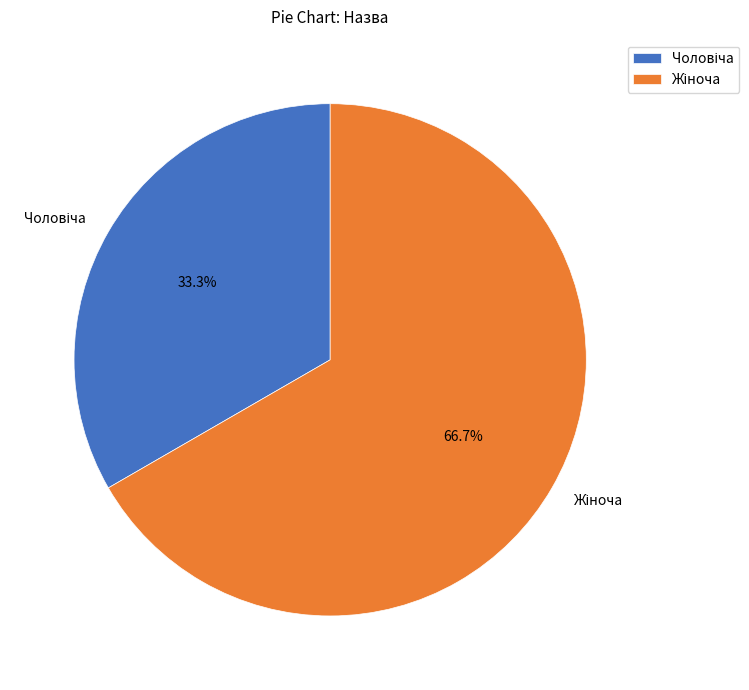

Does any single category account for the majority?

Yes